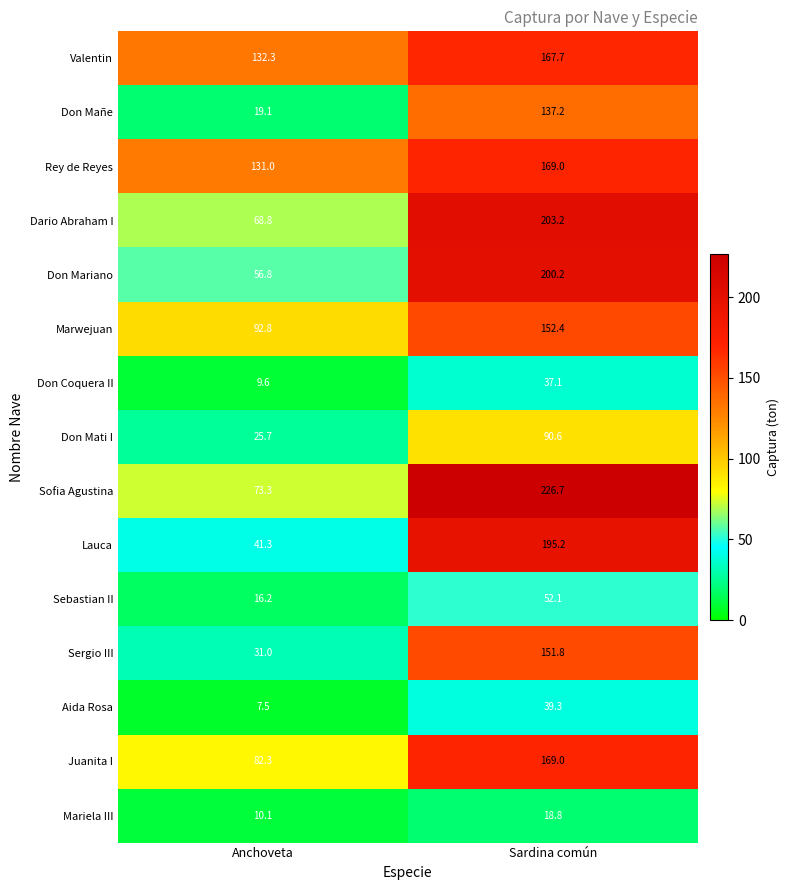

Is it true that Rey de Reyes equals 71.2 at Anchoveta?

False